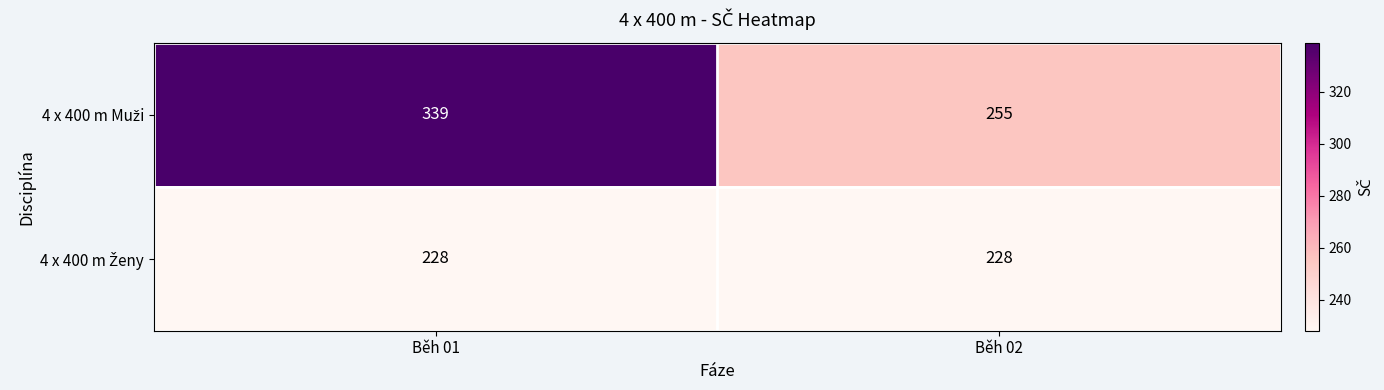

At which category is the sum across all series the highest?

Běh 01